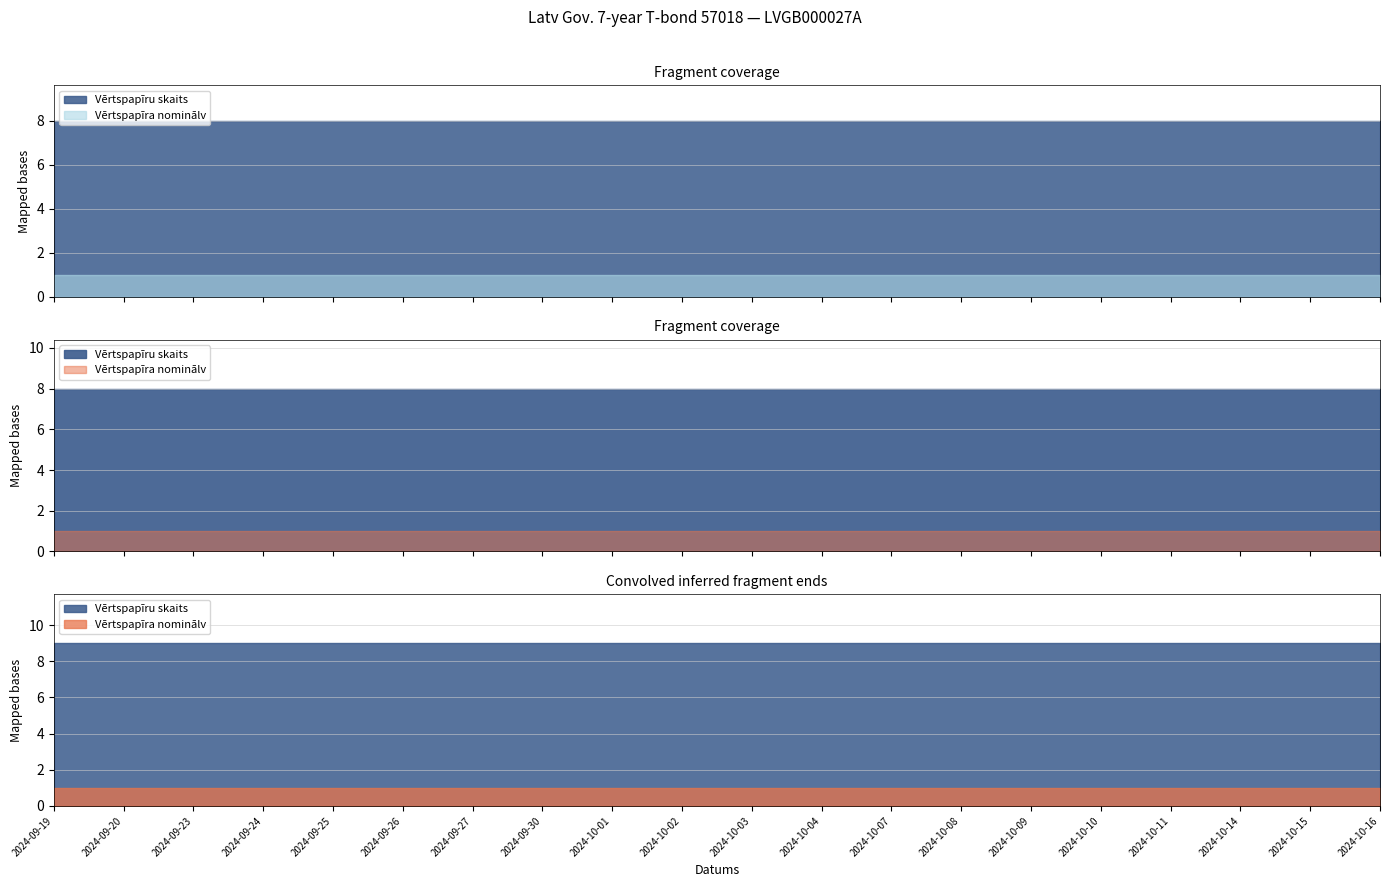

Between 2024-09-23 and 2024-10-10, which is larger?

2024-09-23